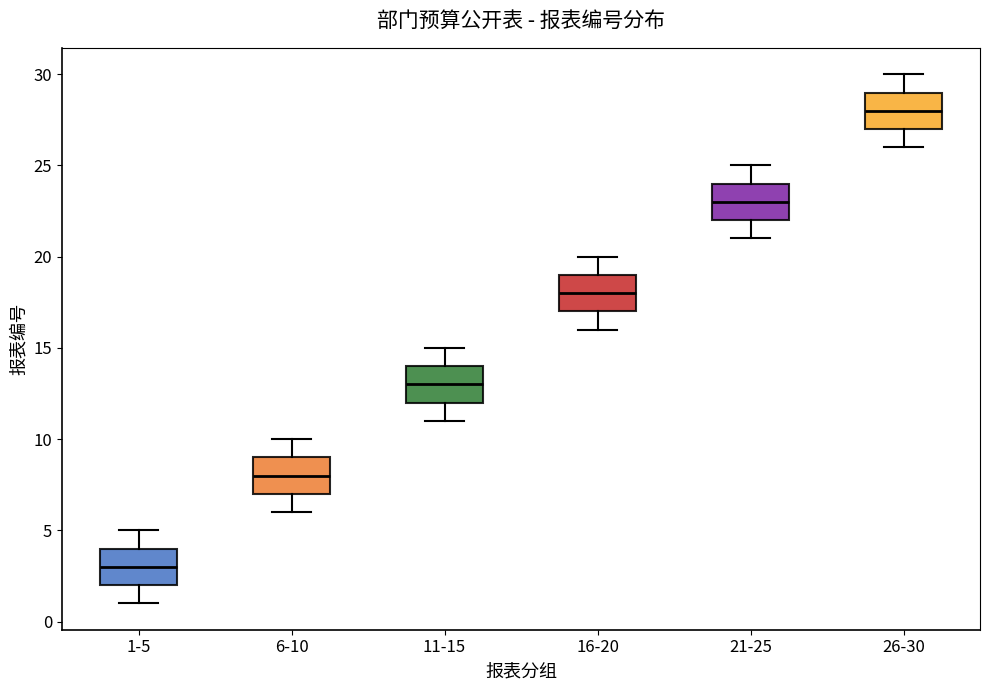

Which box has the lowest median line?

1-5